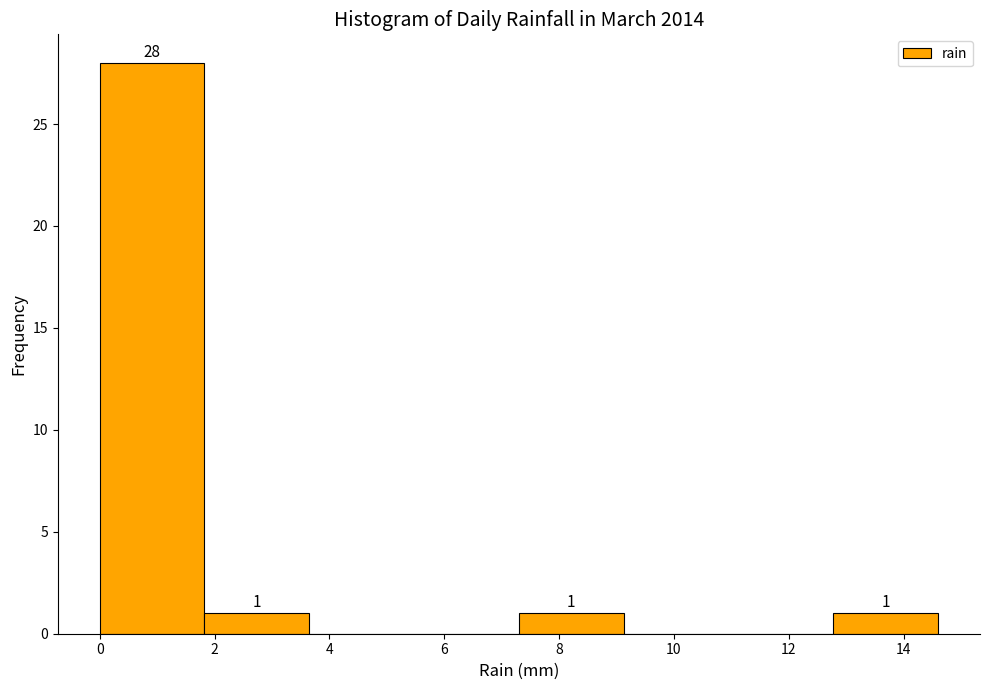

Which range on the x-axis has the tallest bar?

0.0 to 1.8